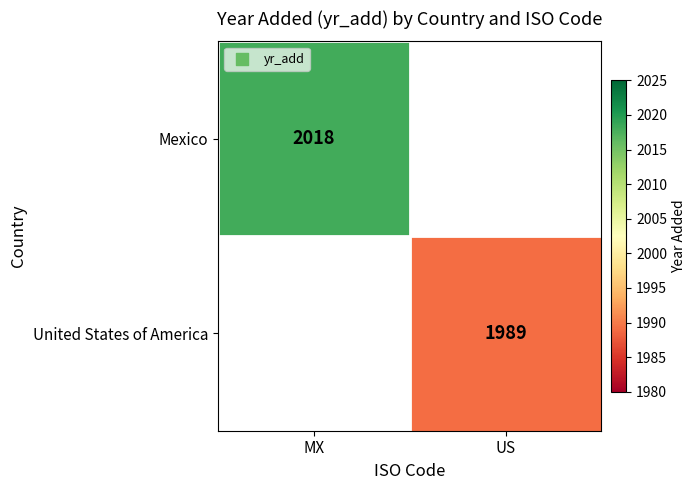

True or false: Mexico has a value of 3386.5 at MX.

False